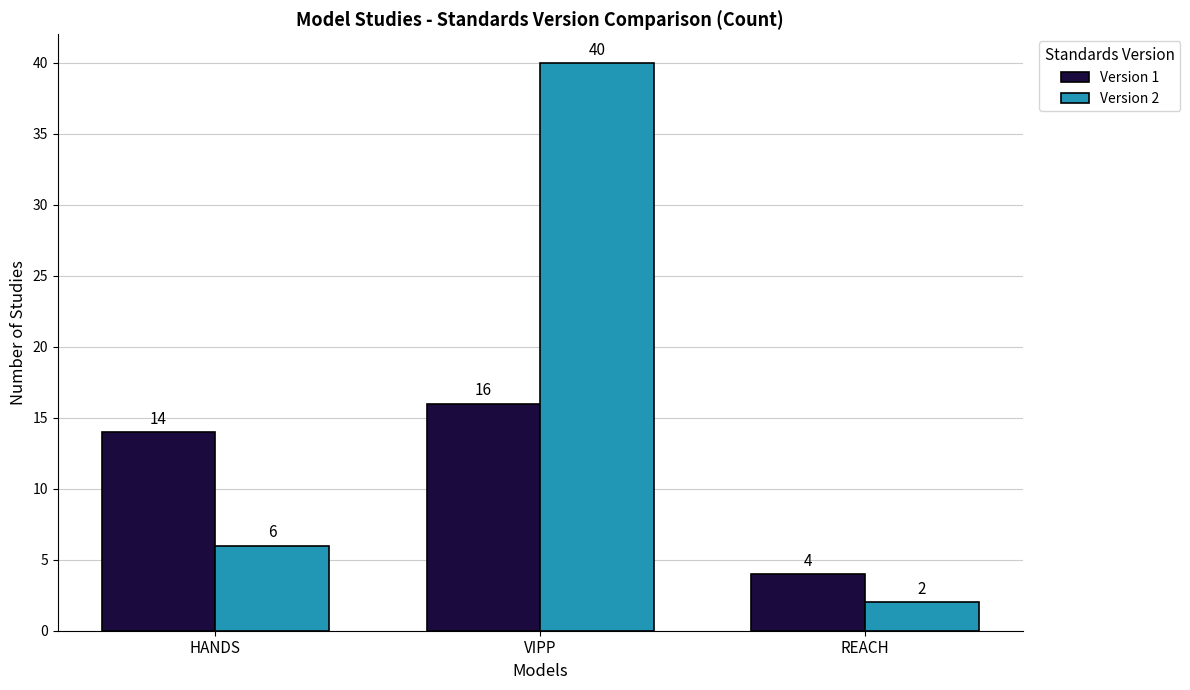

How many Version 1 values are between 4 and 16?

3